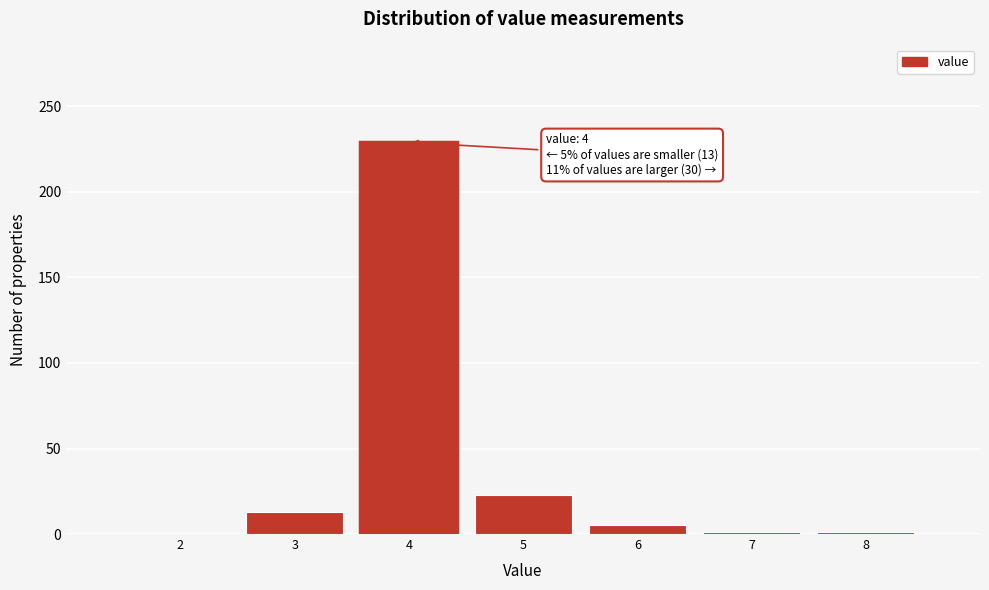

Which range on the x-axis has the tallest bar?

3.5 to 4.5